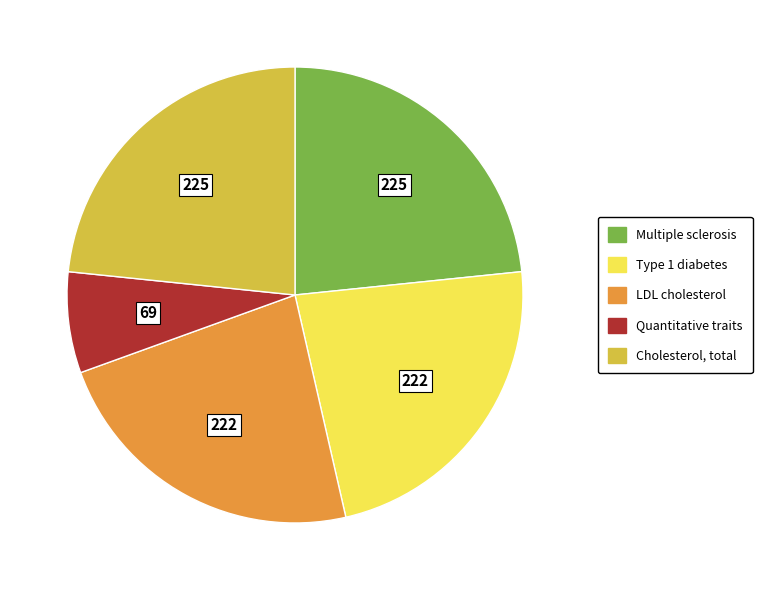

True or false: Multiple sclerosis accounts for 38% of the total.

False